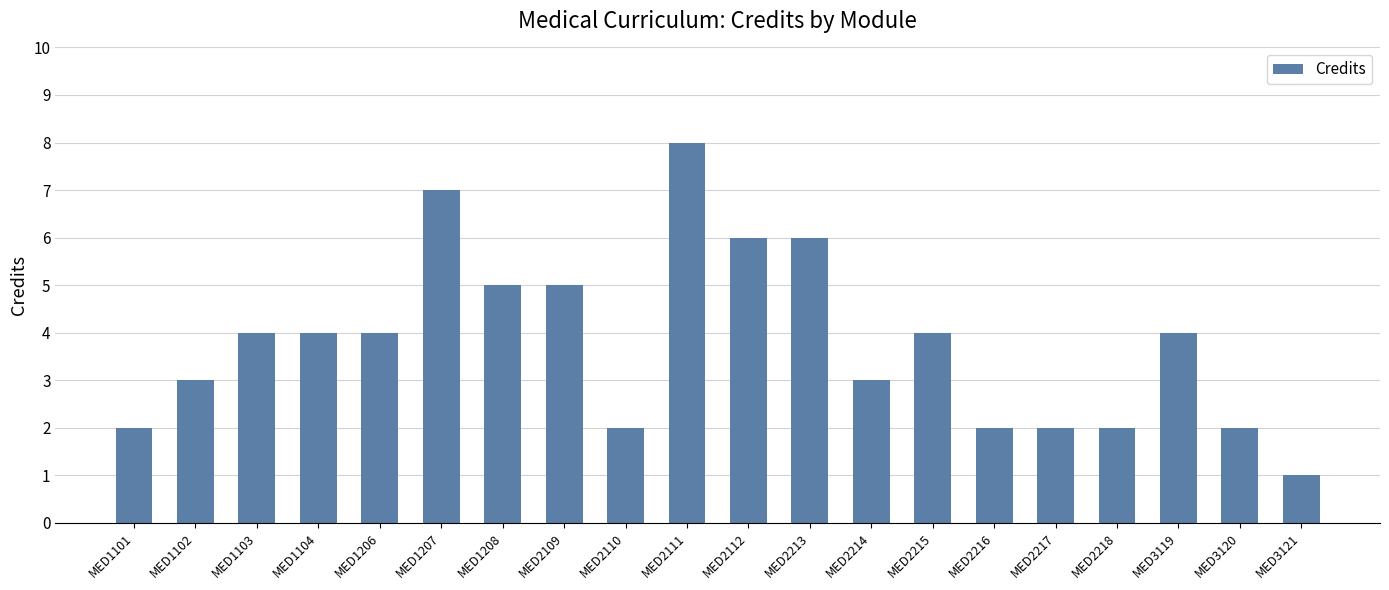

True or false: the data shows 1 at MED1102.

False